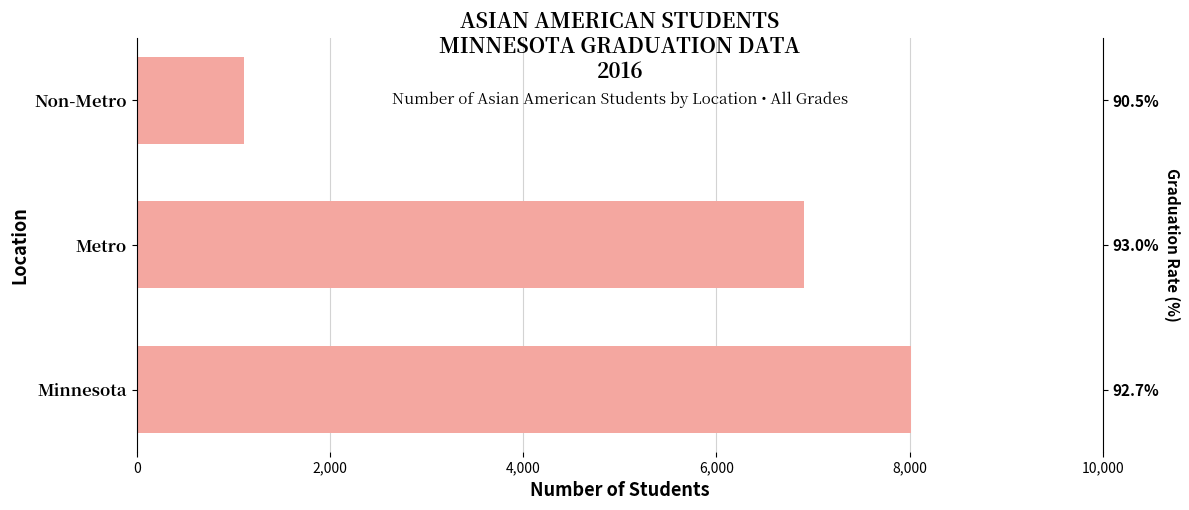

What is the average value?

5344